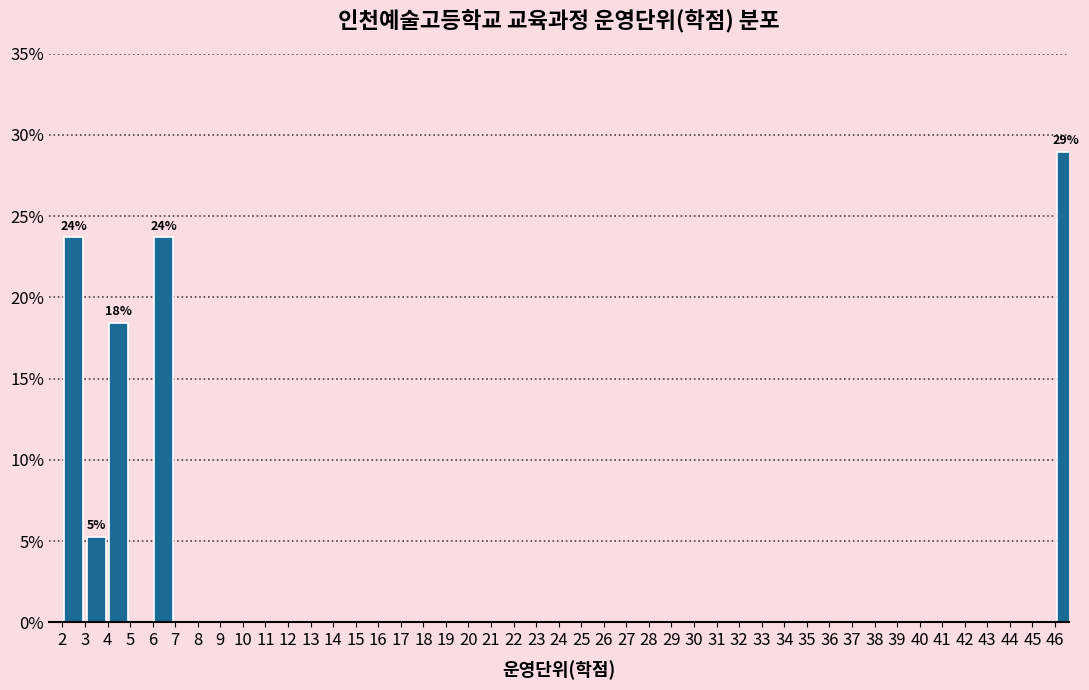

Over which range of the x-axis is the bar tallest?

46 to 47